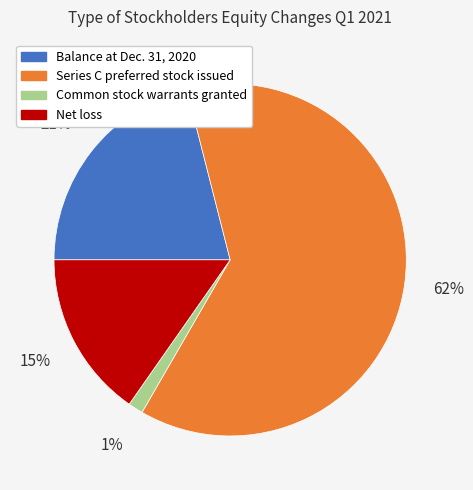

Combined, do Common stock warrants granted and Net loss account for over 50%?

No